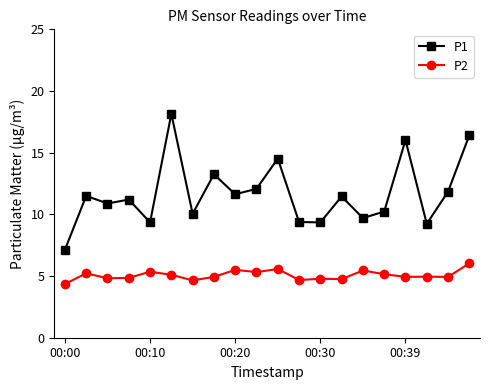

What is the sum of all P2 values?

101.3